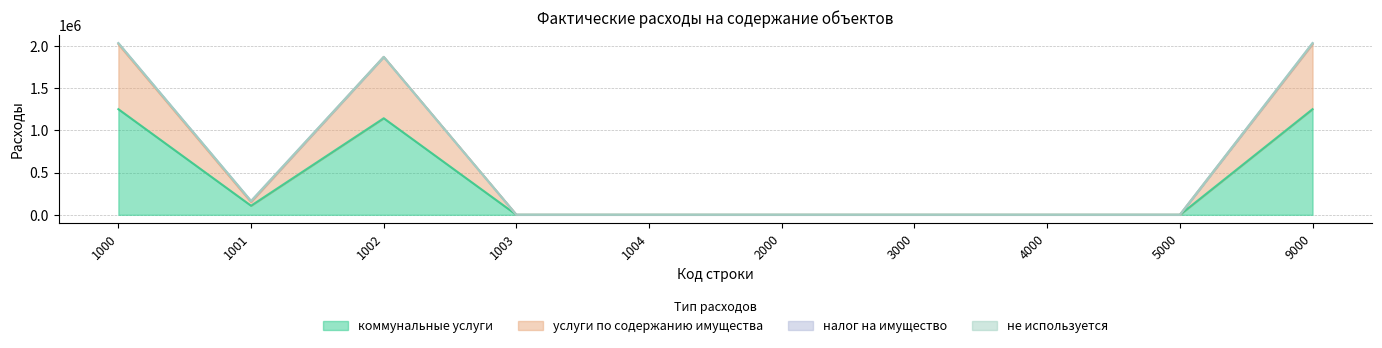

True or false: коммунальные услуги and услуги по содержанию имущества cross at least once.

False